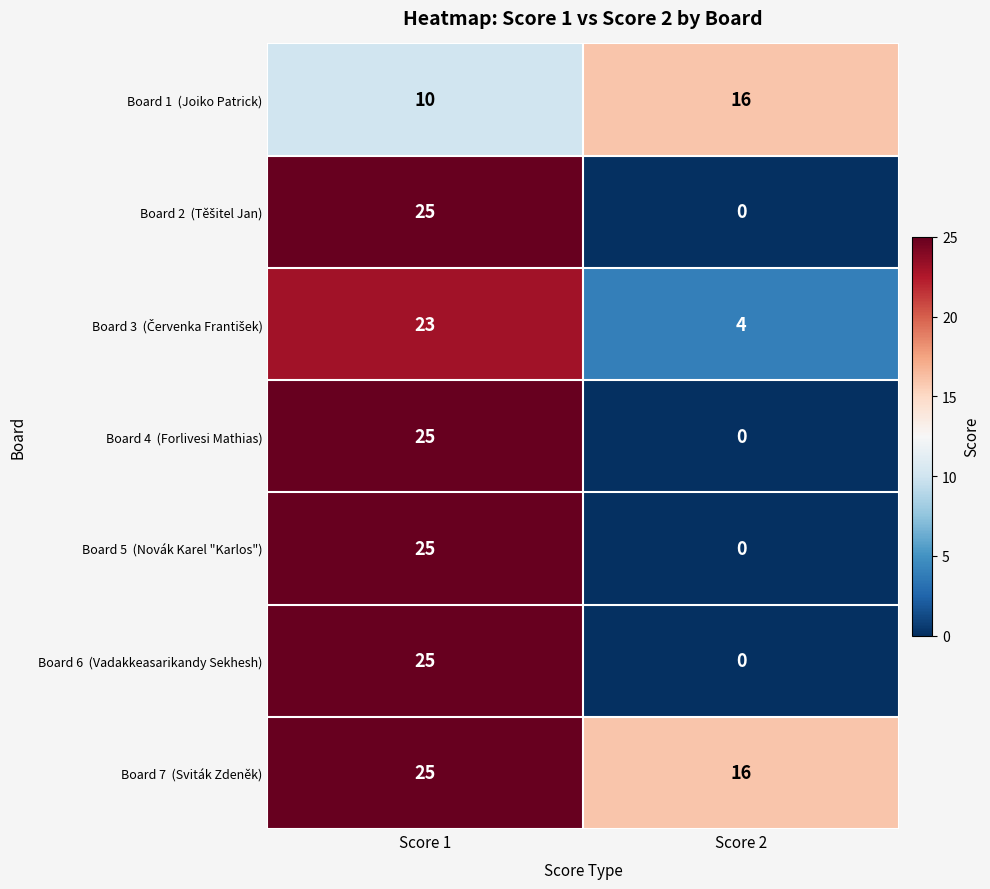

What is the total value across all series at Score 2?

36